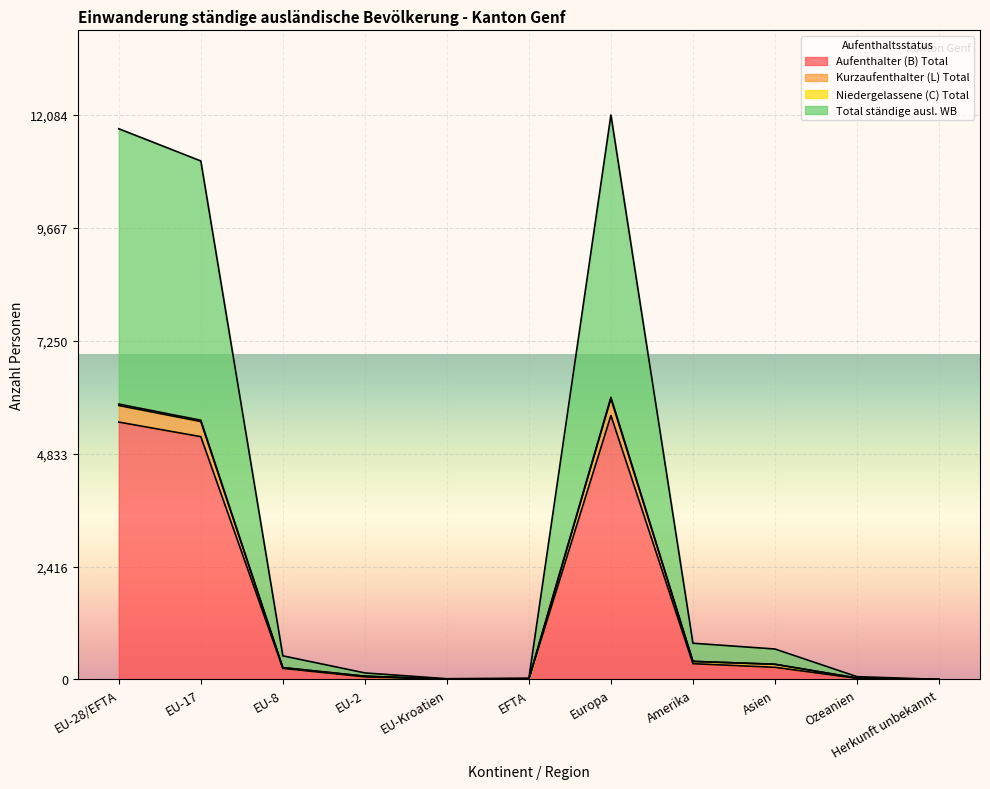

True or false: Aufenthalter (B) Total has a value of -2965 at Herkunft unbekannt.

False